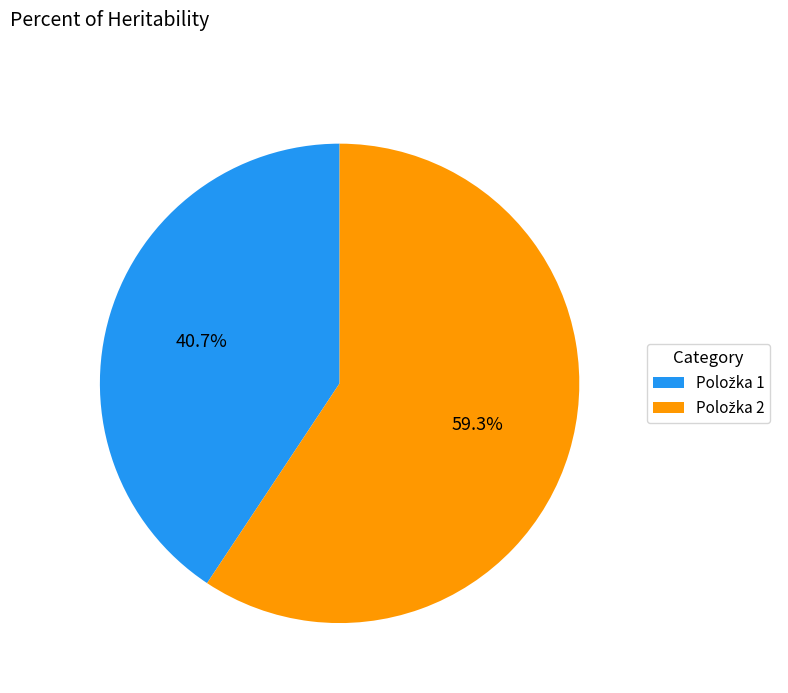

Is there any slice that represents more than half of the pie?

Yes